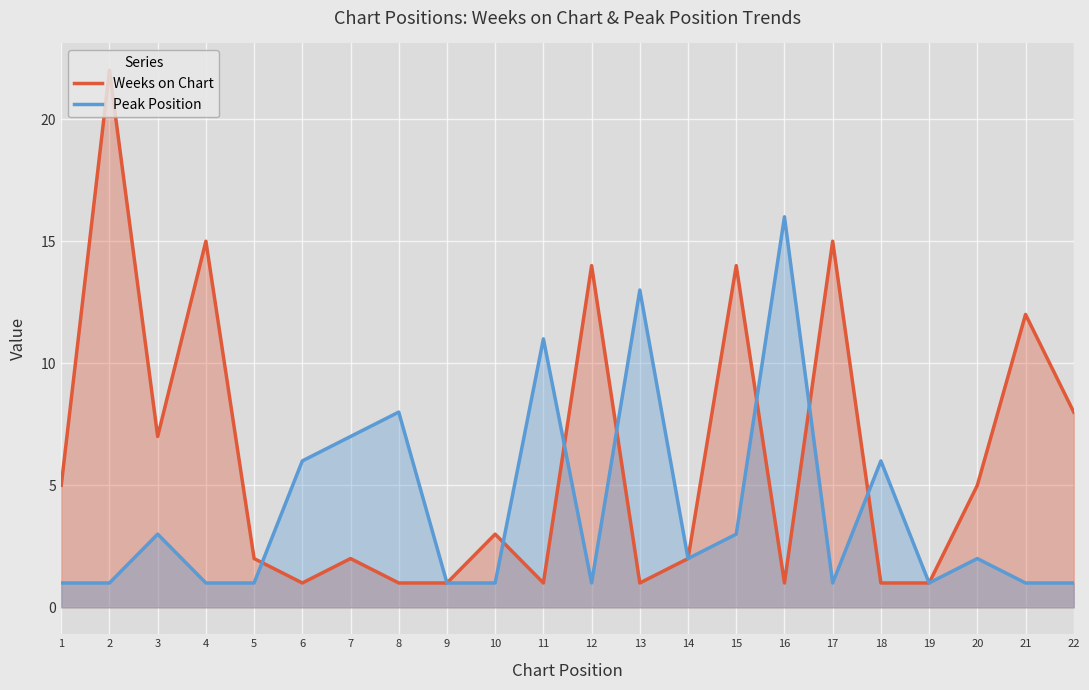

What is the total value across all series at 21?

13